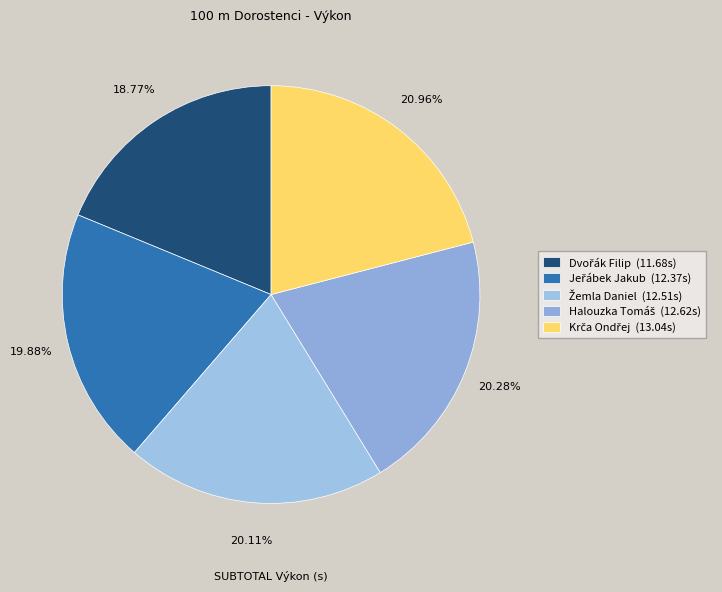

To the nearest percent, what percentage of the pie is Krča Ondřej?

21%